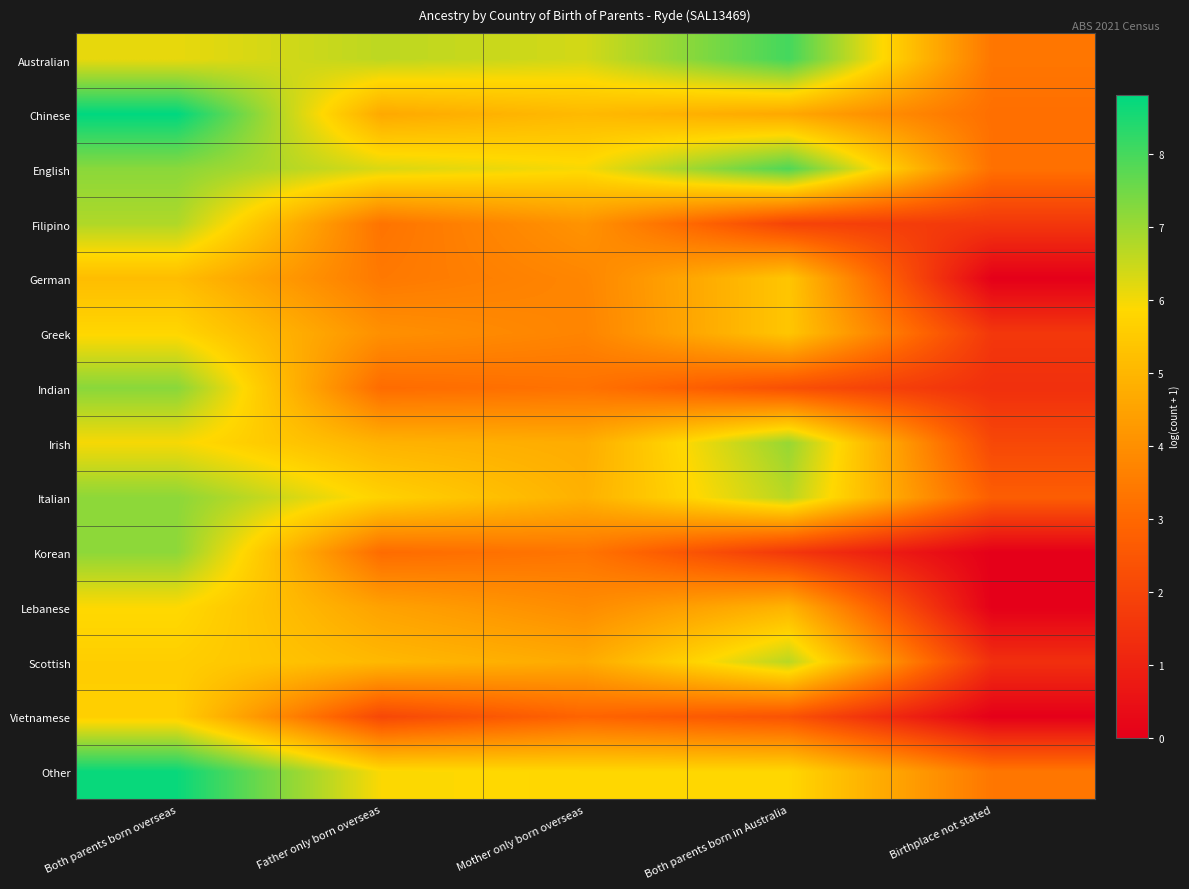

Reading left to right, what are all the values shown in this chart?

Australian: Both parents born overseas=6.1	Father only born overseas=6.6	Mother only born overseas=6.4	Both parents born in Australia=8.0	Birthplace not stated=3.4
Chinese: Both parents born overseas=8.8	Father only born overseas=4.7	Mother only born overseas=5.1	Both parents born in Australia=4.6	Birthplace not stated=3.2
English: Both parents born overseas=7.2	Father only born overseas=6.3	Mother only born overseas=6.0	Both parents born in Australia=7.9	Birthplace not stated=3.2
Filipino: Both parents born overseas=6.8	Father only born overseas=3.3	Mother only born overseas=4.1	Both parents born in Australia=1.9	Birthplace not stated=1.6
German: Both parents born overseas=5.2	Father only born overseas=3.4	Mother only born overseas=3.8	Both parents born in Australia=5.4	Birthplace not stated=0.0
Greek: Both parents born overseas=5.8	Father only born overseas=4.0	Mother only born overseas=3.7	Both parents born in Australia=5.4	Birthplace not stated=1.6
Indian: Both parents born overseas=7.2	Father only born overseas=3.1	Mother only born overseas=3.3	Both parents born in Australia=2.3	Birthplace not stated=1.4
Irish: Both parents born overseas=6.0	Father only born overseas=4.9	Mother only born overseas=4.7	Both parents born in Australia=7.1	Birthplace not stated=2.1
Italian: Both parents born overseas=7.2	Father only born overseas=5.7	Mother only born overseas=4.9	Both parents born in Australia=6.7	Birthplace not stated=2.7
Korean: Both parents born overseas=7.2	Father only born overseas=3.1	Mother only born overseas=3.3	Both parents born in Australia=1.6	Birthplace not stated=0.0
Lebanese: Both parents born overseas=5.9	Father only born overseas=4.5	Mother only born overseas=3.9	Both parents born in Australia=4.9	Birthplace not stated=0.0
Scottish: Both parents born overseas=5.6	Father only born overseas=5.0	Mother only born overseas=4.7	Both parents born in Australia=6.7	Birthplace not stated=1.4
Vietnamese: Both parents born overseas=5.6	Father only born overseas=2.1	Mother only born overseas=2.9	Both parents born in Australia=2.4	Birthplace not stated=0.0
Other: Both parents born overseas=8.7	Father only born overseas=5.9	Mother only born overseas=5.8	Both parents born in Australia=5.8	Birthplace not stated=3.4